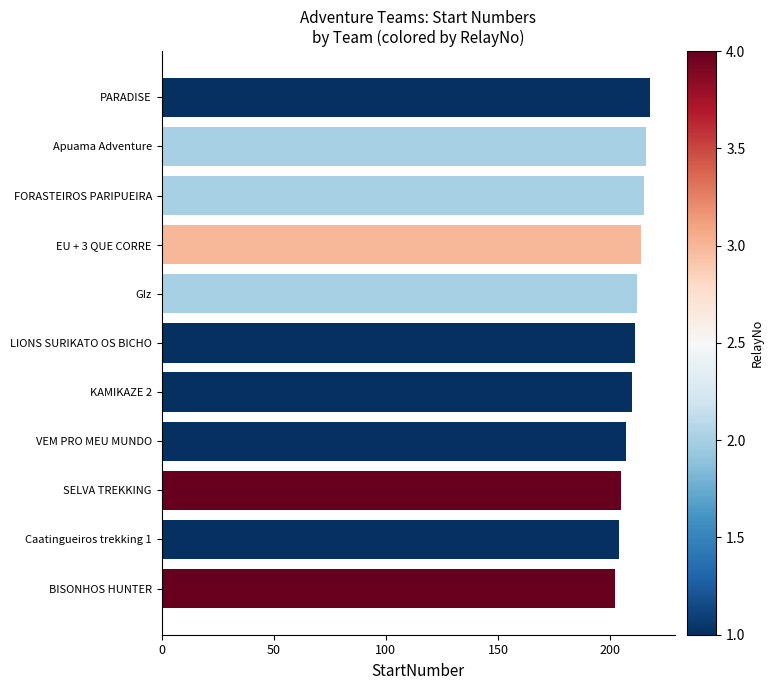

Count the number of categories in the chart.

11